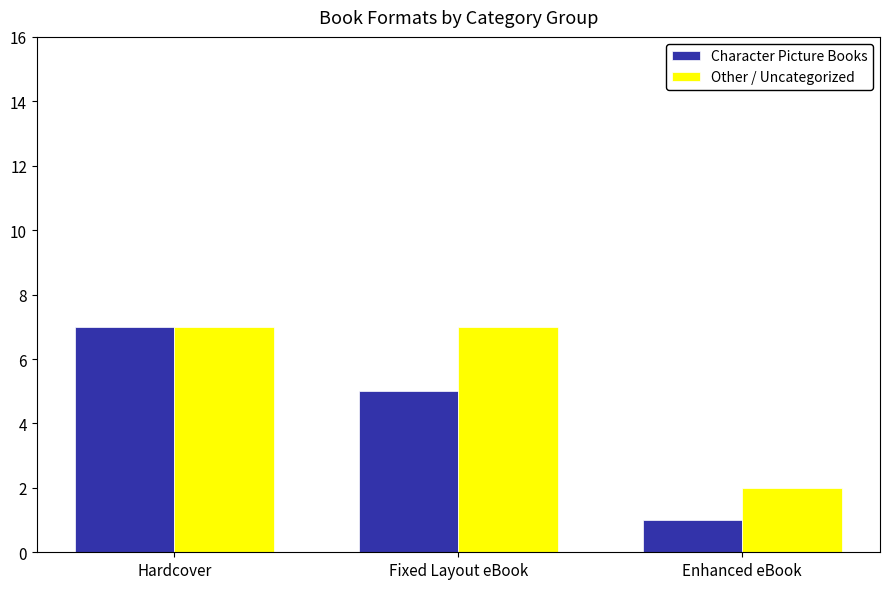

The value of Character Picture Books at Enhanced eBook is 1. True or false?

True